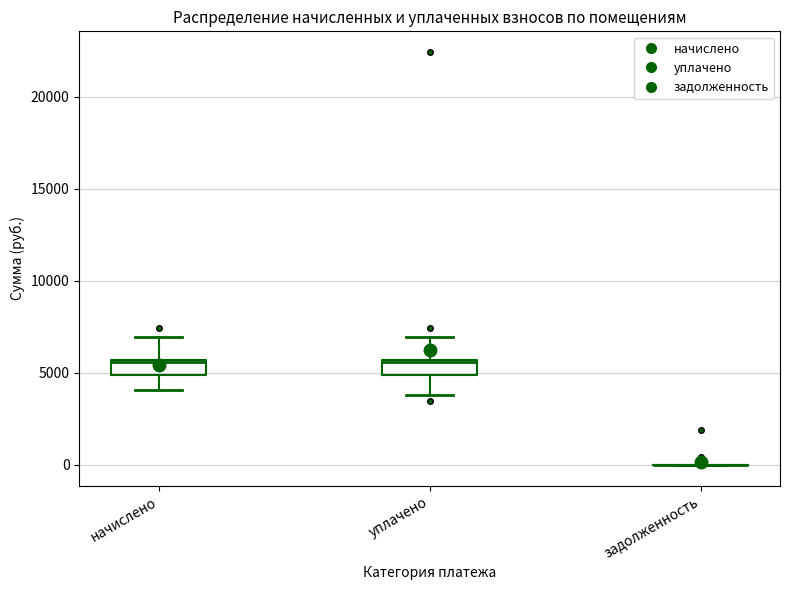

Reading left to right, read every box against the y-axis: the position of its median line, the range the box covers, and the ends of its whiskers. The values are not printed on the chart, so give them approximately, as read against the axis.

начислено: median 5500, box 5000 to 5500, whiskers 4000 to 7000
уплачено: median 5500, box 5000 to 5500, whiskers 4000 to 7000
задолженность: box collapsed to a line at 0, whiskers 0 to 0